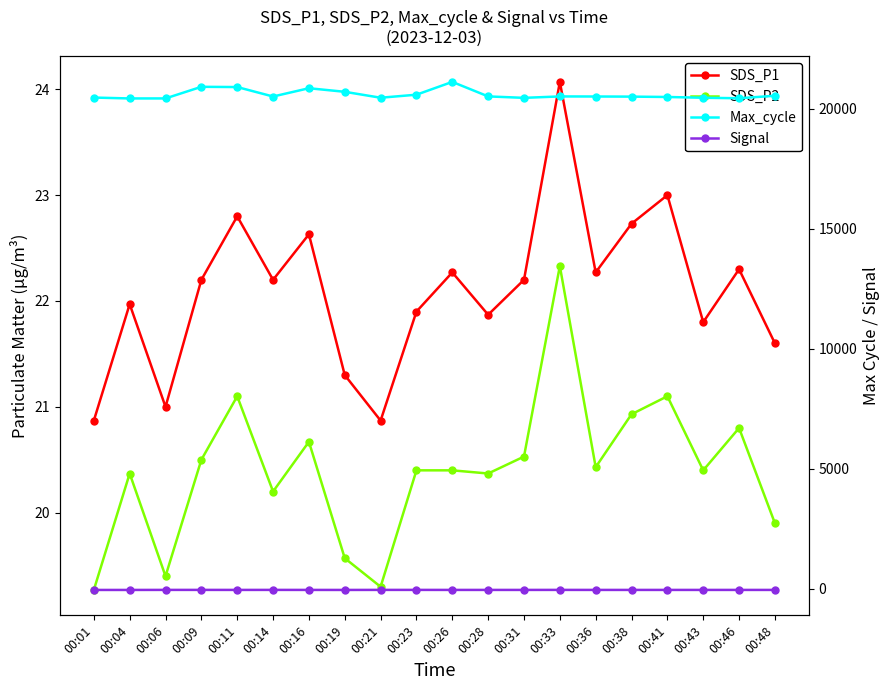

The SDS_P1 series shows 12.3 at 00:43. True or false?

False